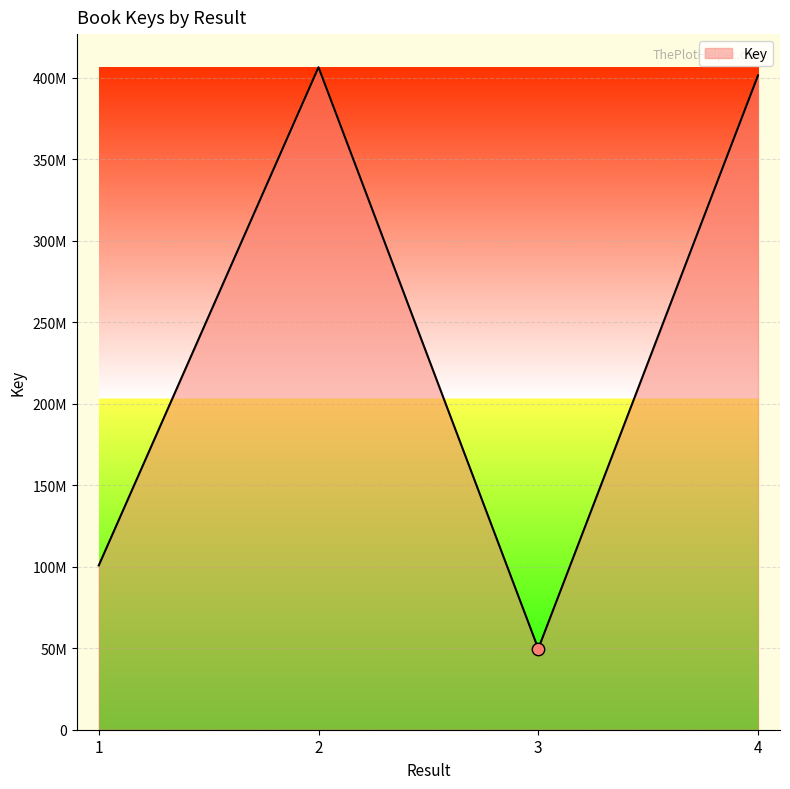

Between 1 and 4, which is larger?

4